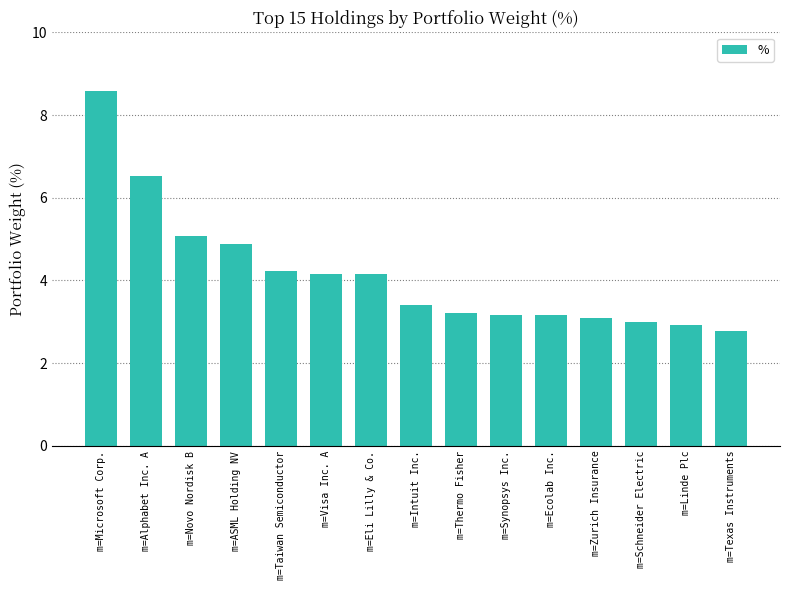

What value does the data have at m=Thermo Fisher?

3.2